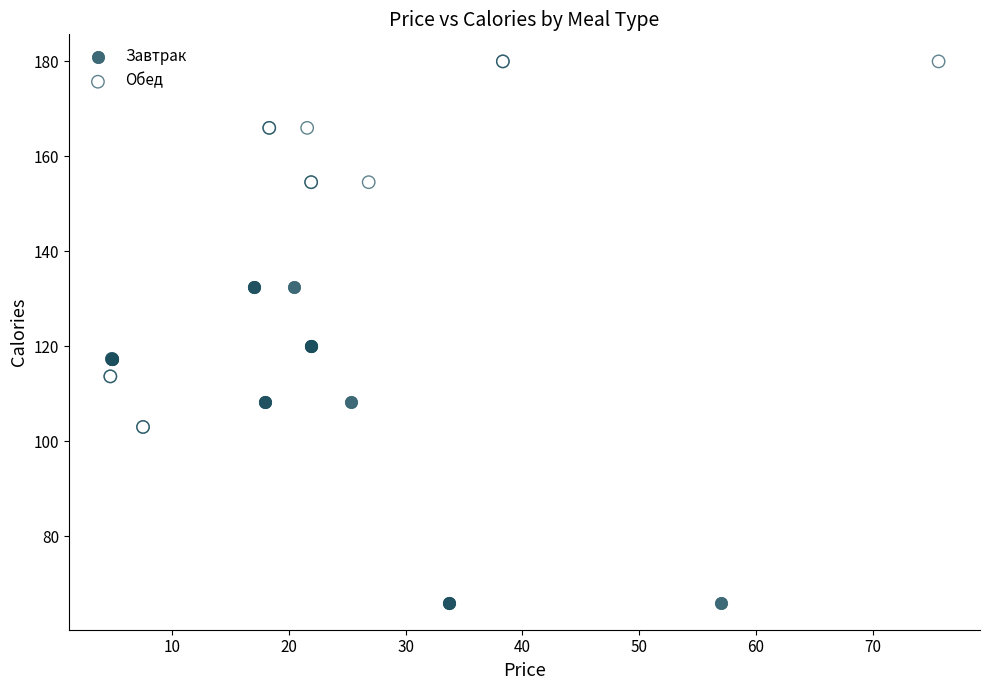

Which series contains the highest Y value?

Обед